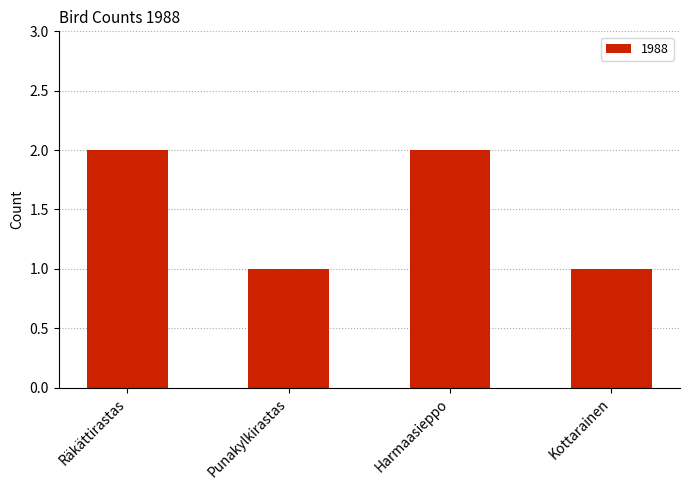

What is the approximate value at Räkättirastas?

2